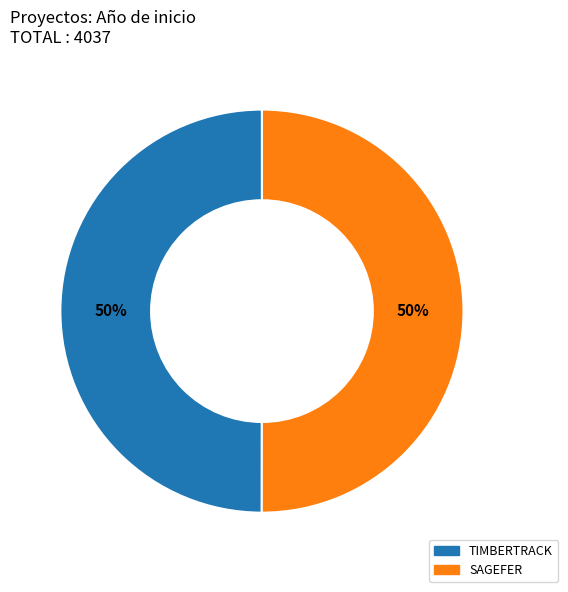

To the nearest percent, what is the combined percentage of TIMBERTRACK and SAGEFER?

100%